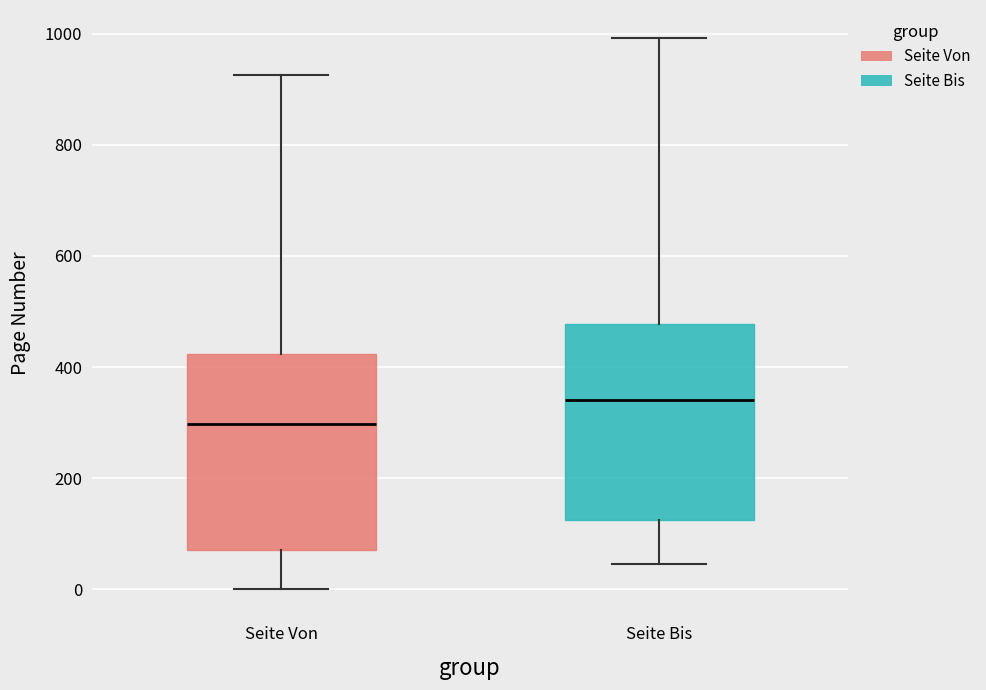

Where does the upper whisker of the box for Seite Bis end on the y-axis? The values are not printed on the chart, so give them approximately, as read against the axis.

1000